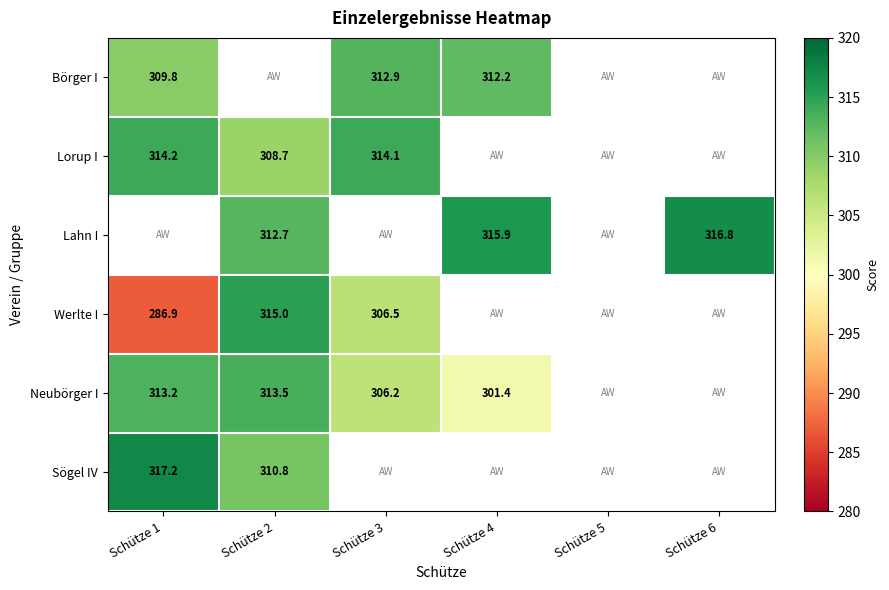

What is the spread (max minus min) of values at Schütze 4?

14.5